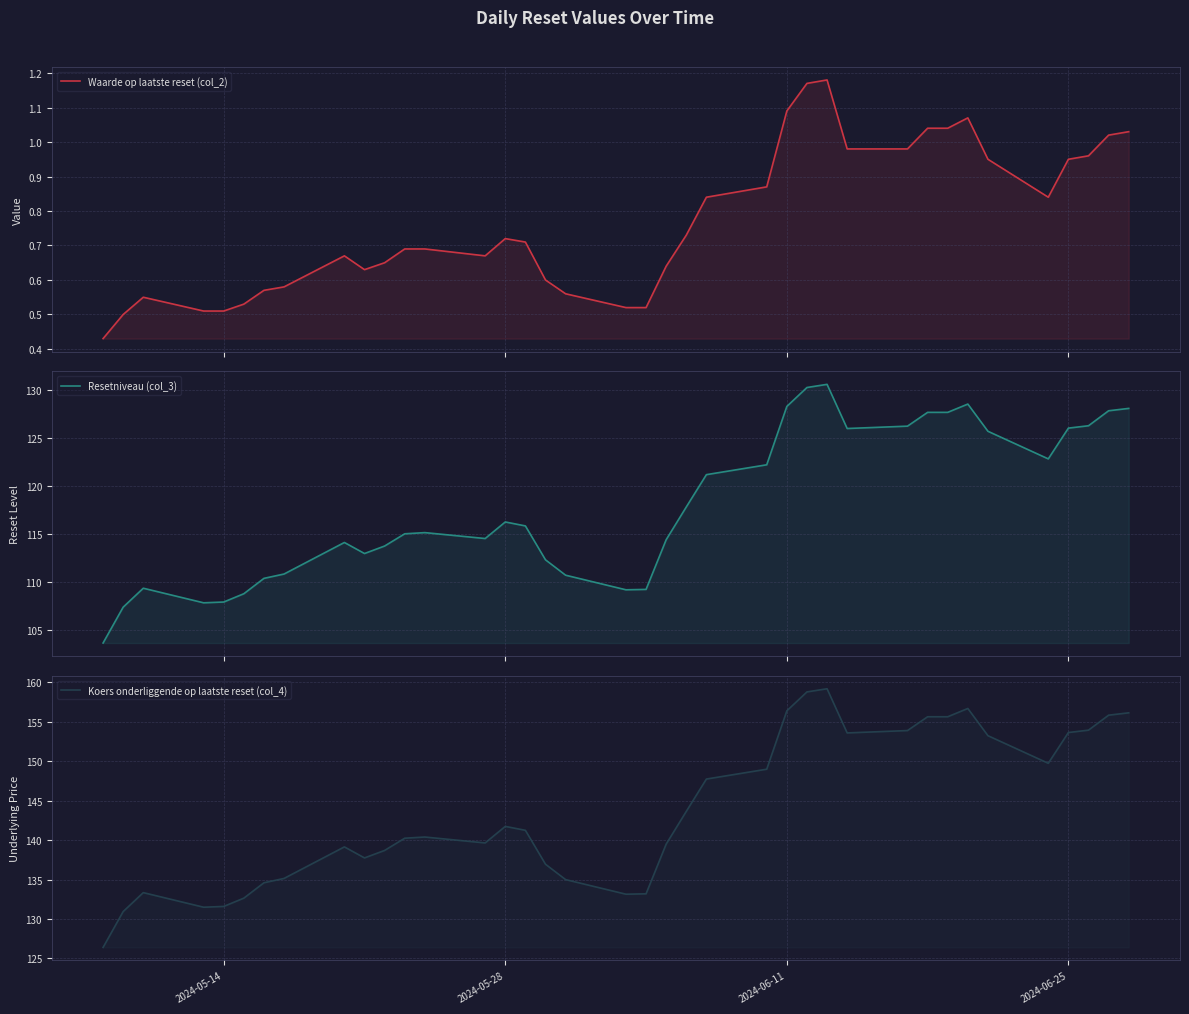

The Waarde op laatste reset (col_2) series shows 0.8 at 18. True or false?

False